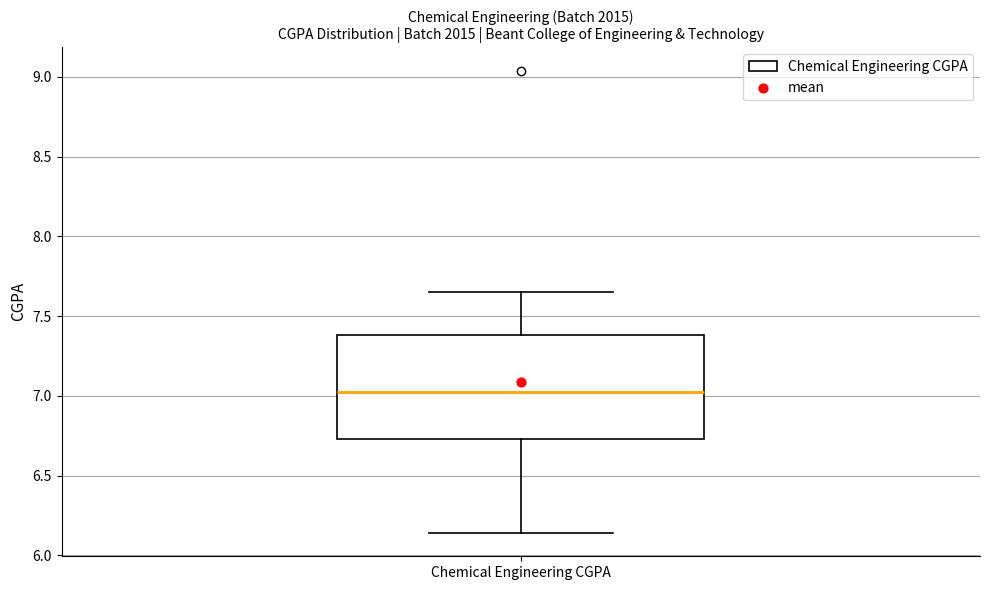

Transcribe this box plot: give where the median line is, the range the box spans, and where the two whiskers end, as read against the y-axis. The values are not printed on the chart, so give them approximately, as read against the axis.

median 7.05, box 6.75 to 7.40, whiskers 6.15 to 7.65